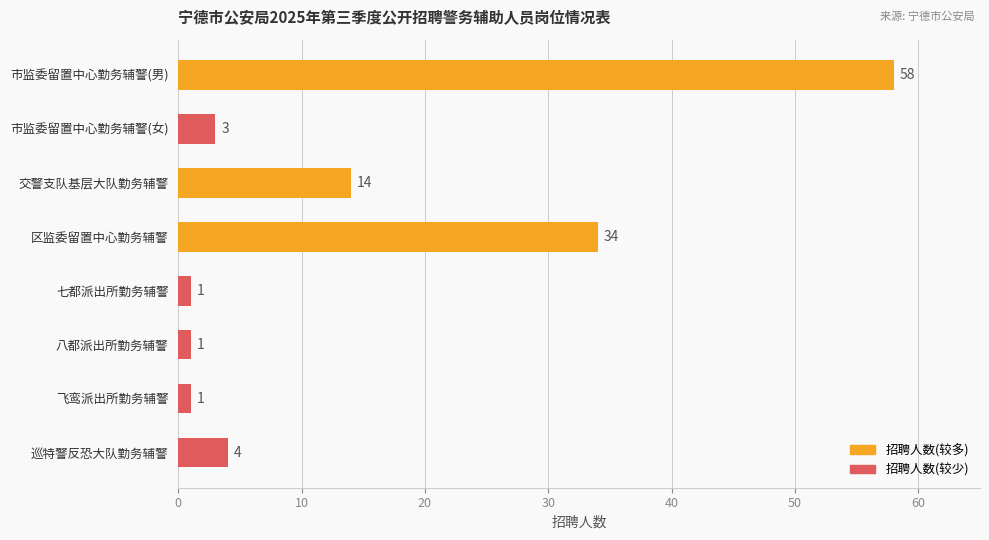

What is the difference between the maximum and minimum values?

57